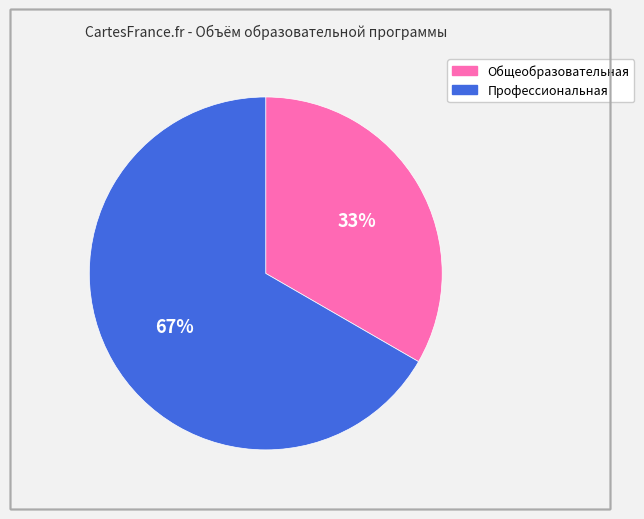

Does any single category account for the majority?

Yes